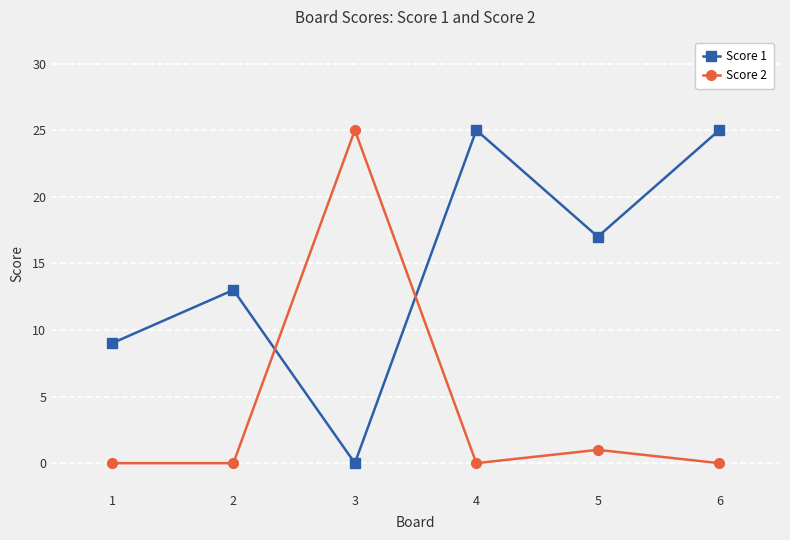

How many values in Score 1 are above zero?

5